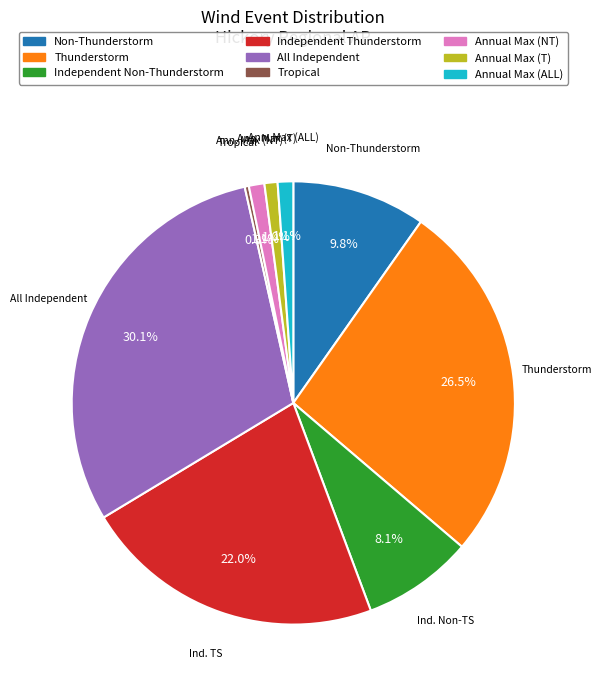

Count the number of slices in the pie.

9